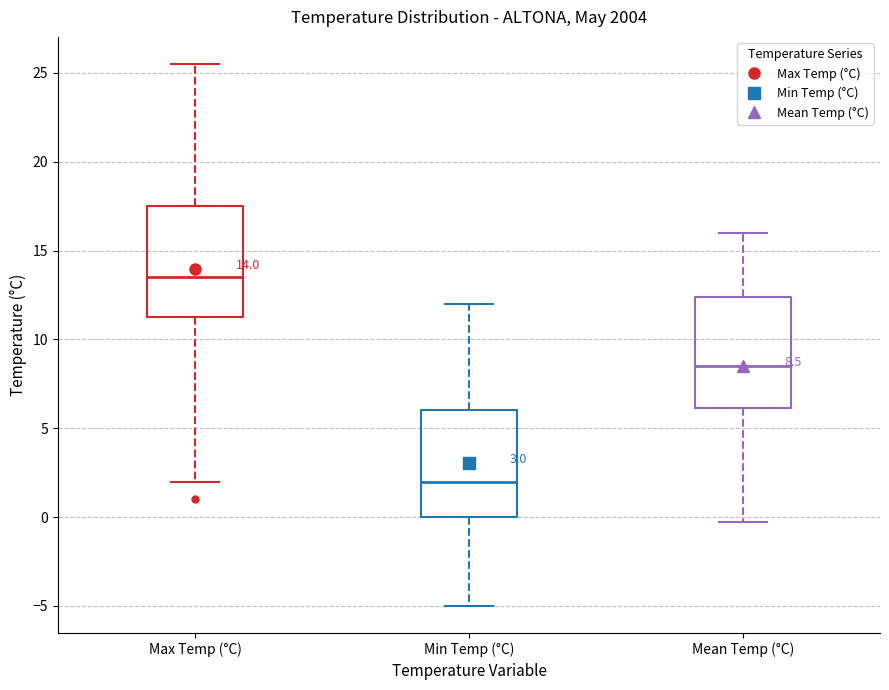

Which box's median line is the highest?

Max Temp (°C)